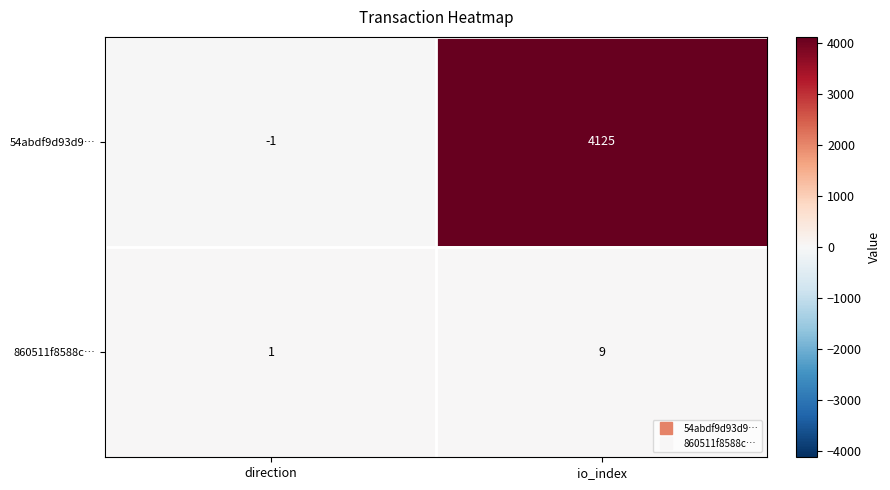

True or false: 54abdf9d93d9… has a value of 4125 at io_index.

True